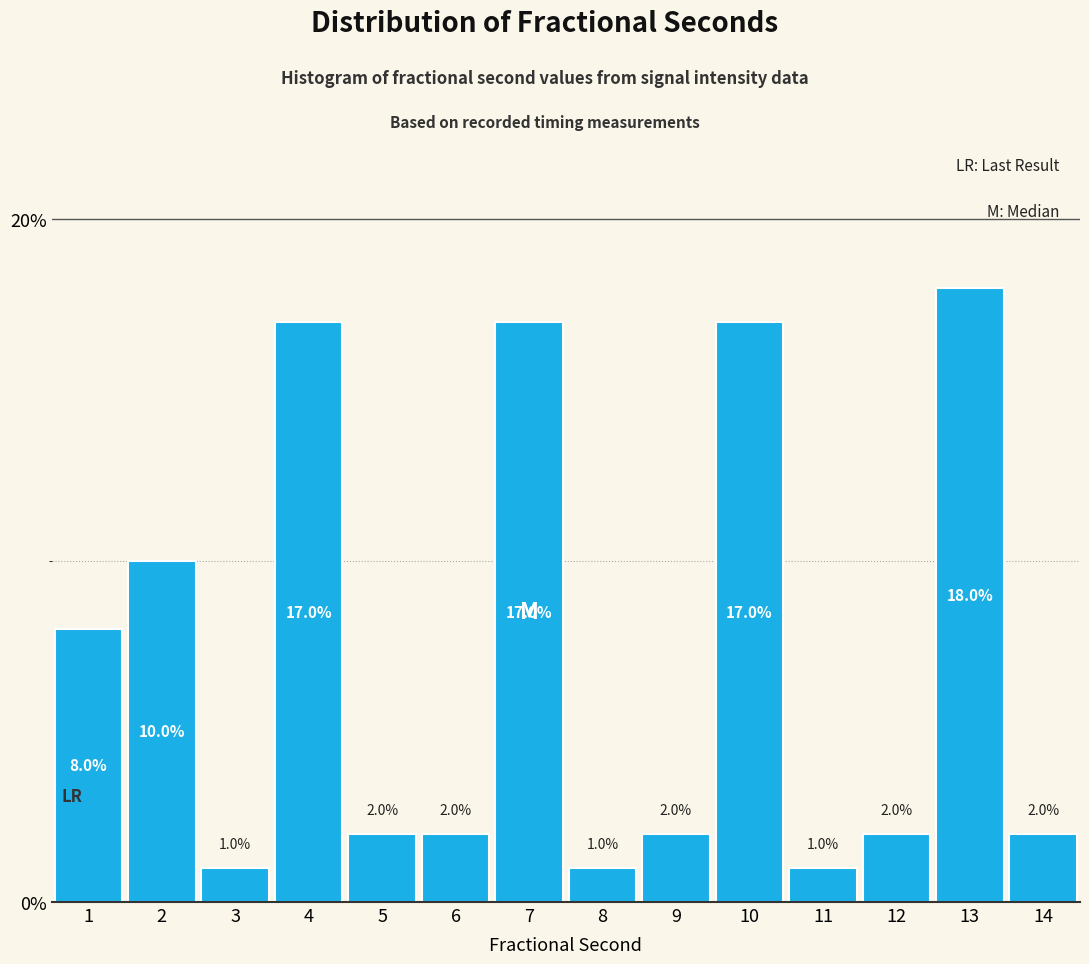

Reading right to left, list all the values displayed in this chart.

2	18	2	1	17	2	1	17	2	2	17	1	10	8